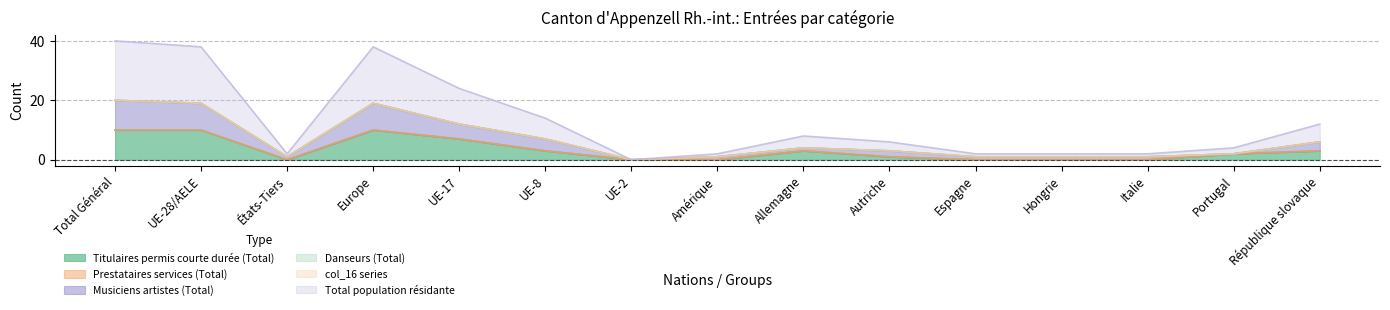

True or false: Total population résidante has a value of 12 at UE-8.

False